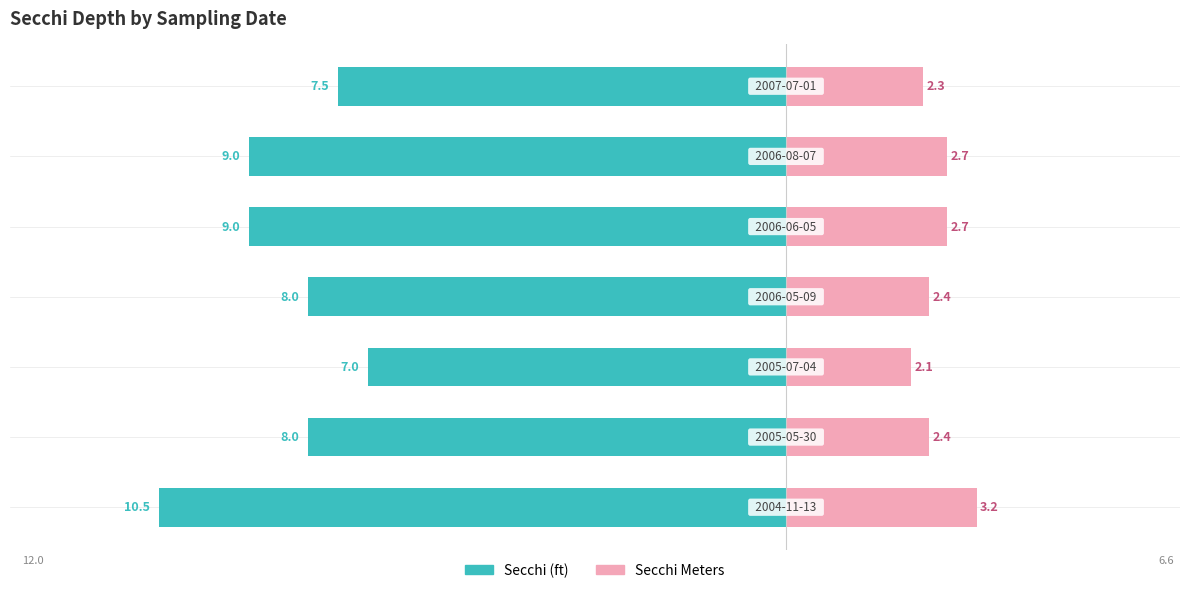

Between 6 and 3, which is larger?

6